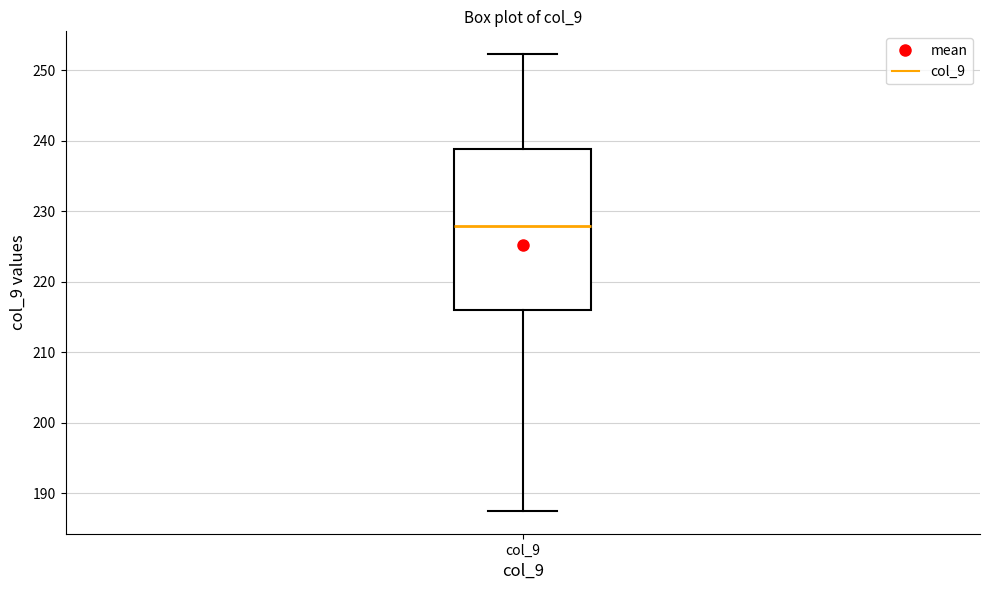

Transcribe this box plot: give where the median line is, the range the box spans, and where the two whiskers end, as read against the y-axis. The values are not printed on the chart, so give them approximately, as read against the axis.

median 228, box 216 to 239, whiskers 188 to 252